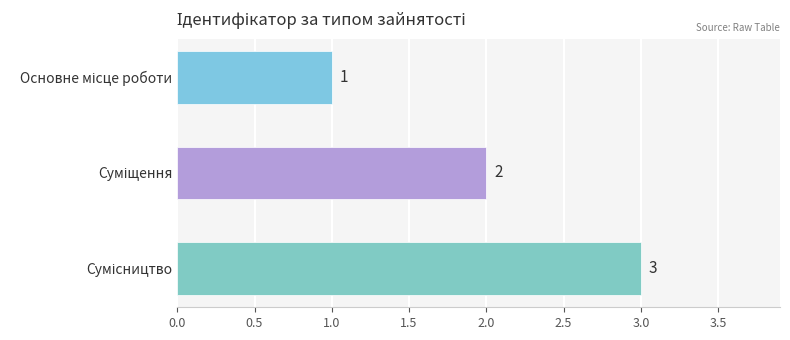

What is the value of the 1st bar from the top?

1